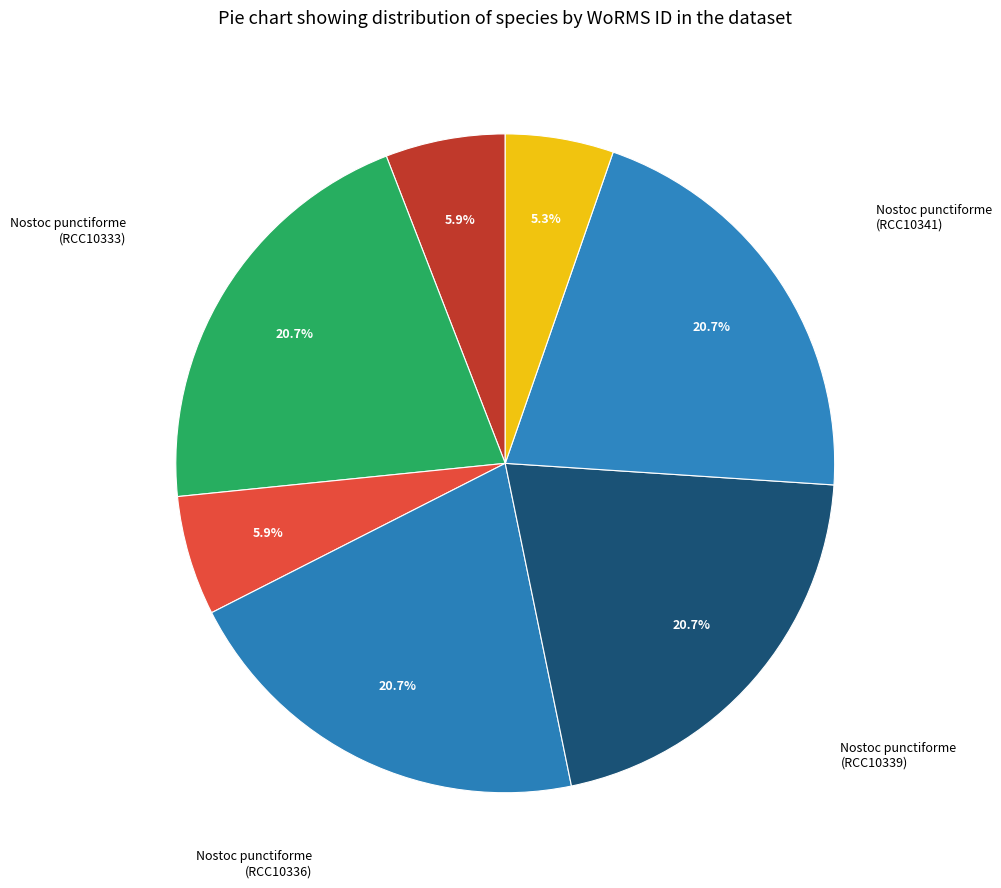

How many slices are in this pie chart?

7